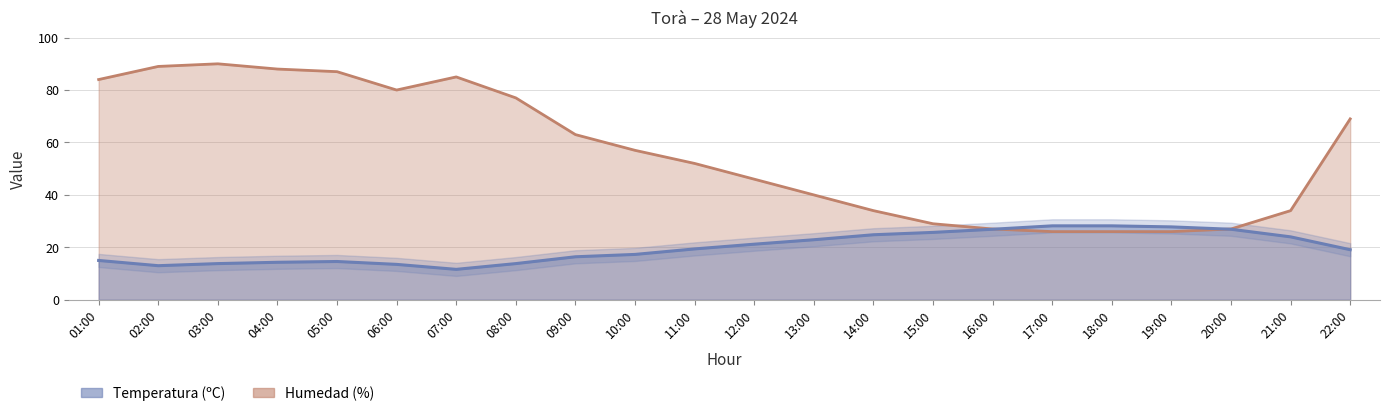

After their last crossing, which series has the higher values: Humedad (%) or Temperatura (ºC)?

Humedad (%)